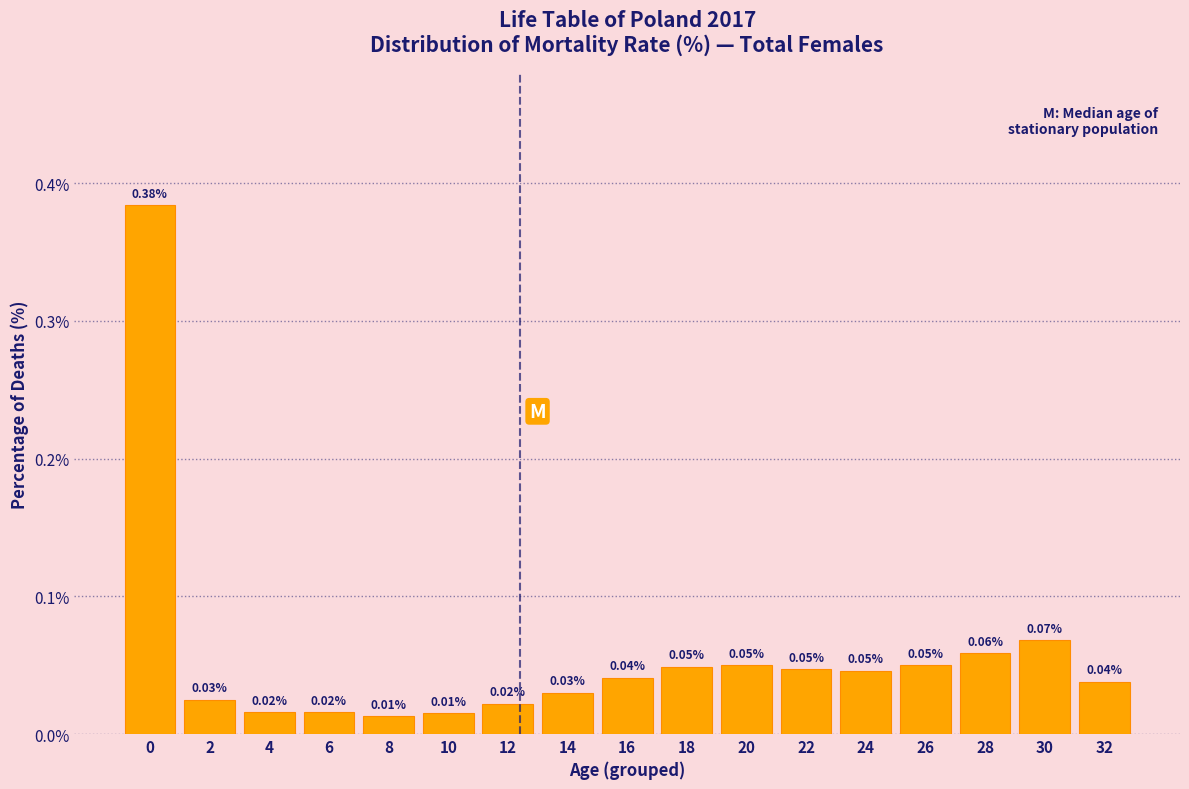

Between 8 and 20, which is larger?

20